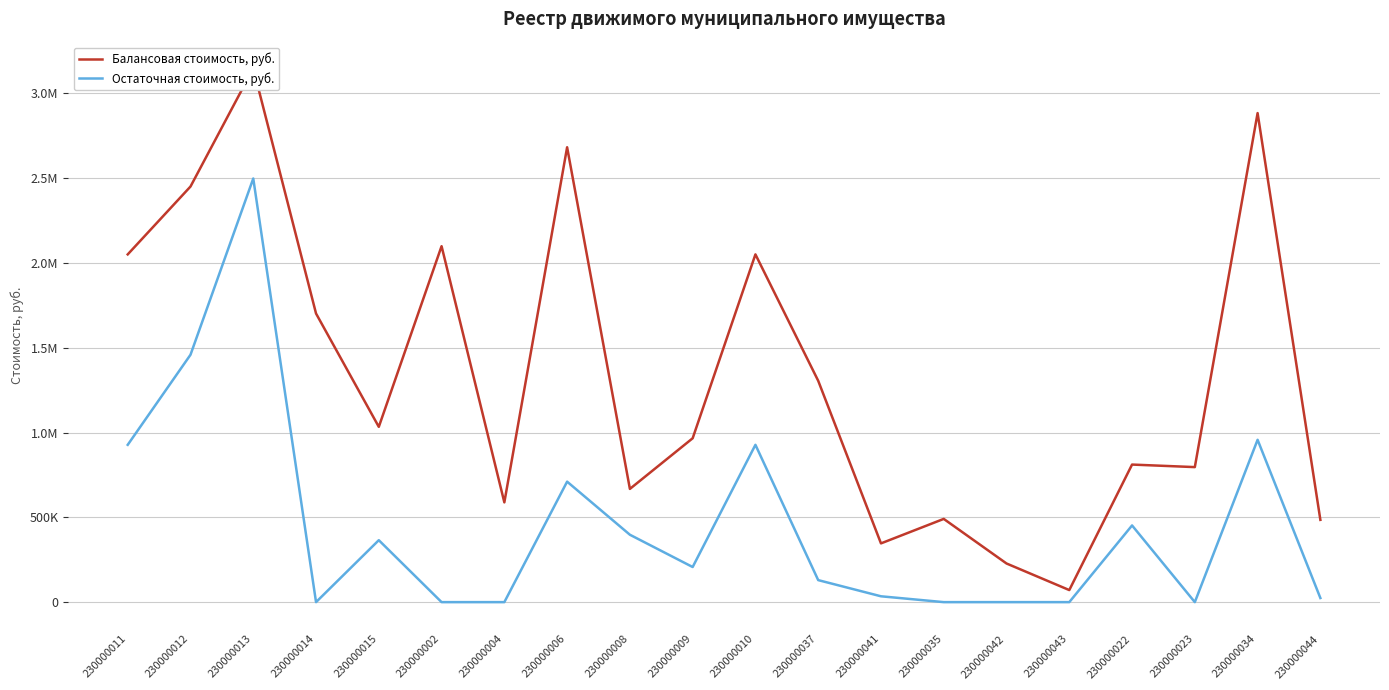

True or false: Остаточная стоимость, руб. and Балансовая стоимость, руб. cross at least once.

False